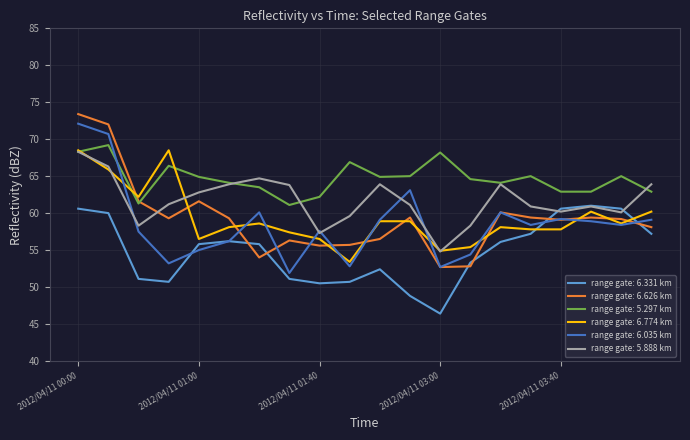

Which series ends up on top after the final intersection of range gate: 6.626 km and range gate: 6.774 km?

range gate: 6.774 km